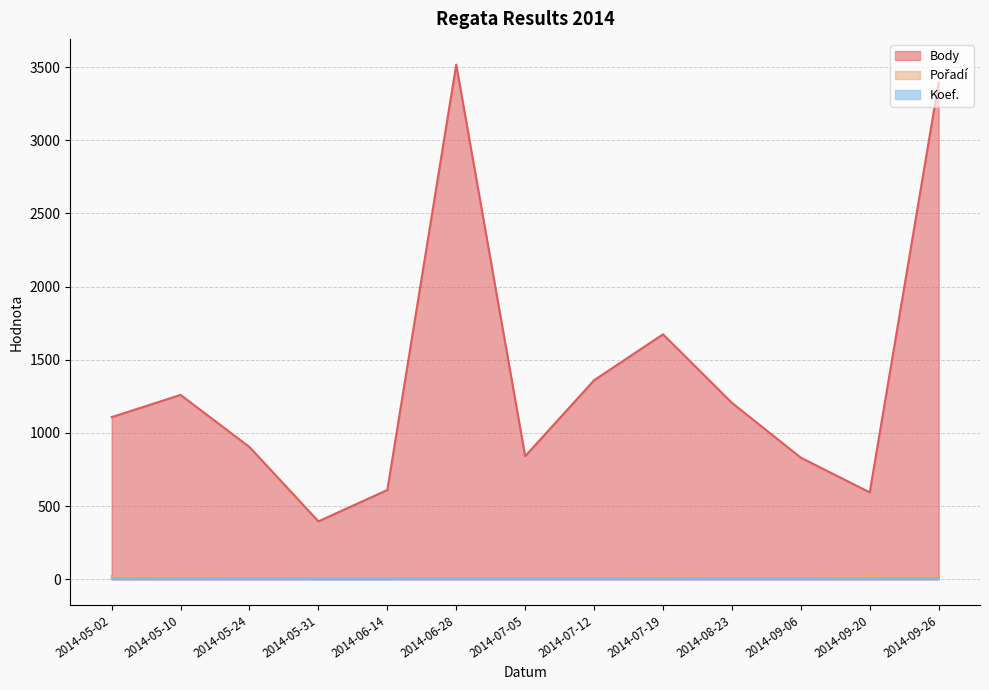

At which label does Body reach its minimum?

2014-05-31